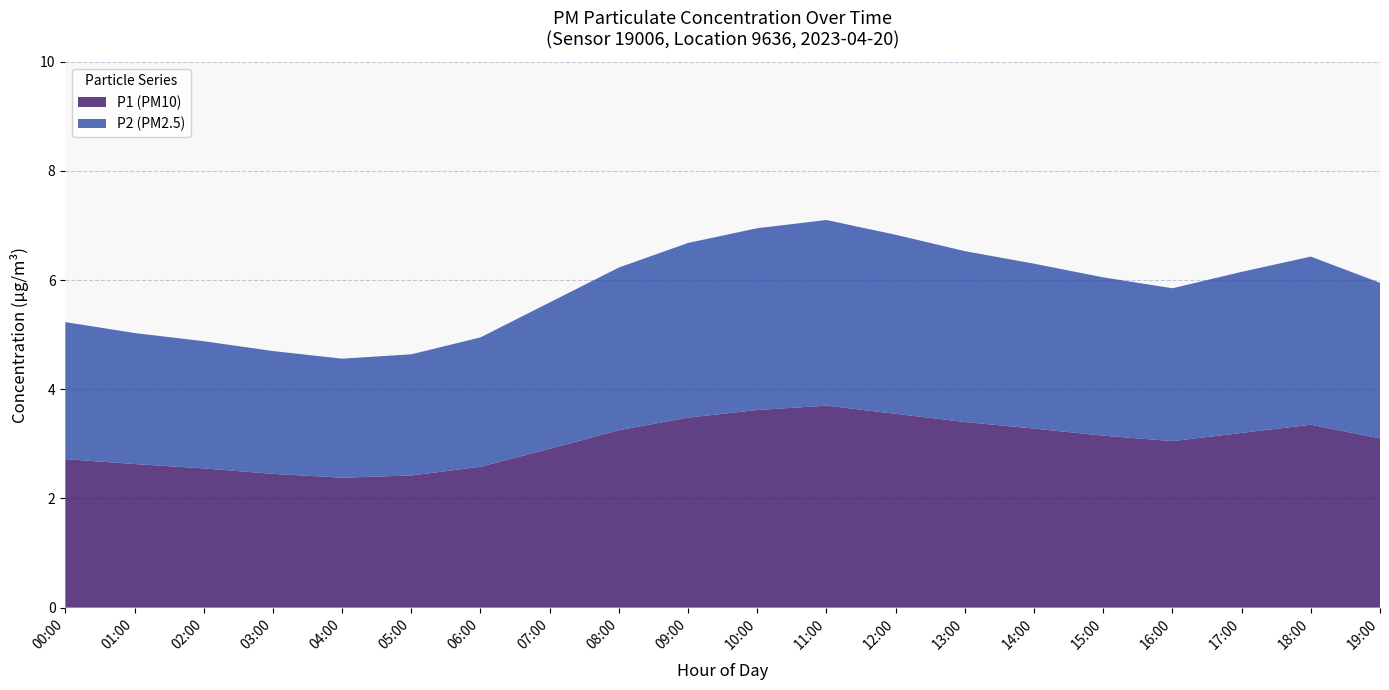

Reading right to left, extract all data points from this chart.

P1: 19:00=3.1	18:00=3.4	17:00=3.2	16:00=3.0	15:00=3.1	14:00=3.3	13:00=3.4	12:00=3.5	11:00=3.7	10:00=3.6	09:00=3.5	08:00=3.2	07:00=2.9	06:00=2.6	05:00=2.4	04:00=2.4	03:00=2.5	02:00=2.5	01:00=2.6	00:00=2.8
P2: 19:00=2.9	18:00=3.1	17:00=3.0	16:00=2.8	15:00=2.9	14:00=3.0	13:00=3.1	12:00=3.3	11:00=3.4	10:00=3.3	09:00=3.2	08:00=3.0	07:00=2.7	06:00=2.4	05:00=2.2	04:00=2.2	03:00=2.2	02:00=2.3	01:00=2.4	00:00=2.5